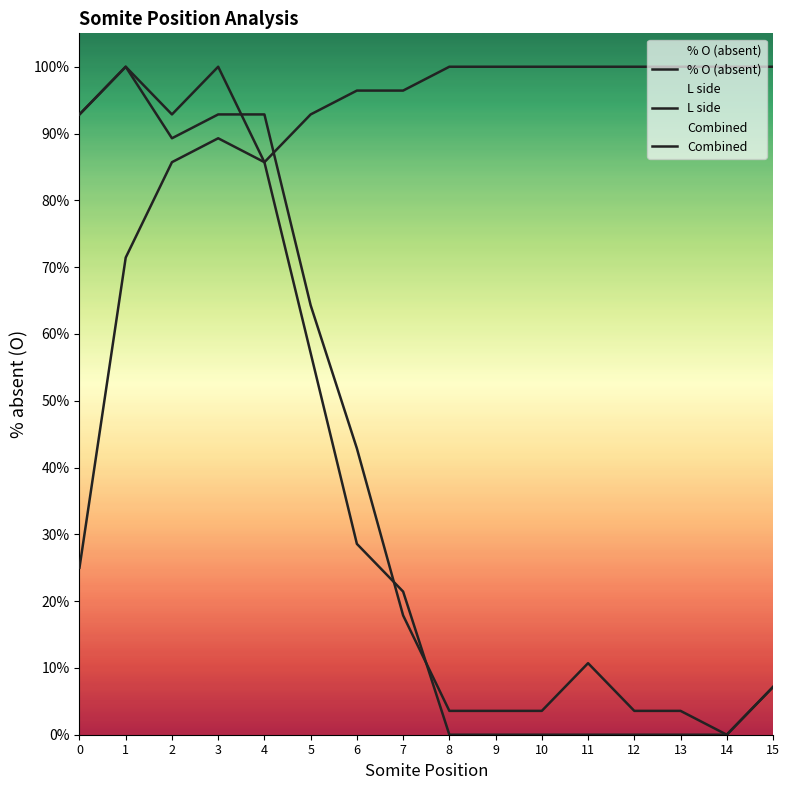

True or false: L side and % O (absent) intersect in this chart.

True